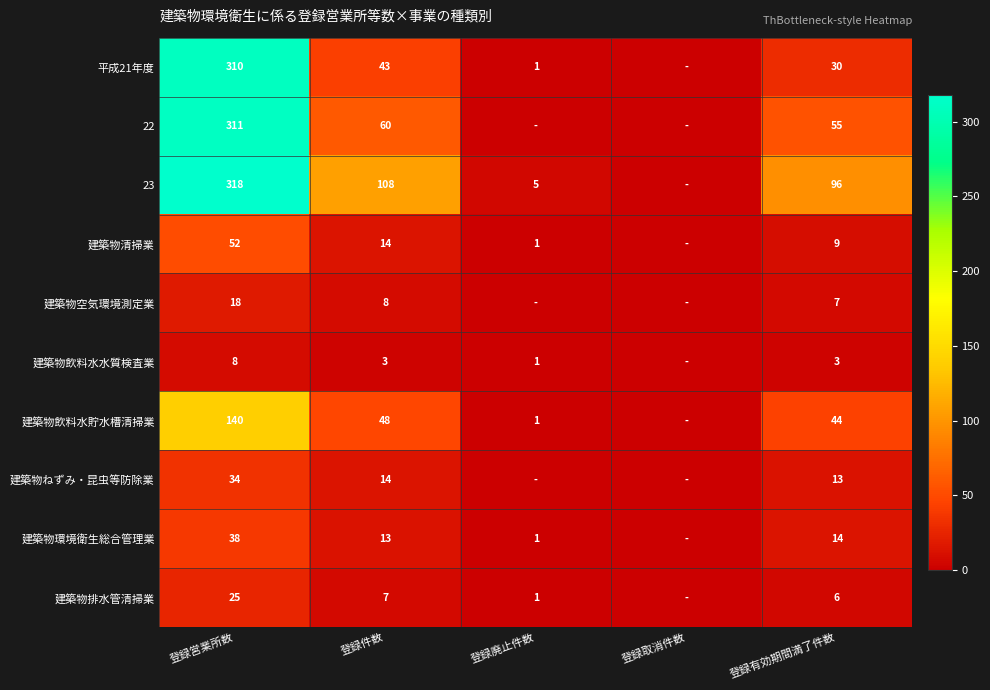

Rank the series at 登録有効期間満了件数 from lowest to highest value.

建築物飲料水水質検査業, 建築物排水管清掃業, 建築物空気環境測定業, 建築物清掃業, 建築物ねずみ・昆虫等防除業, 建築物環境衛生総合管理業, 平成21年度, 建築物飲料水貯水槽清掃業, 22, 23